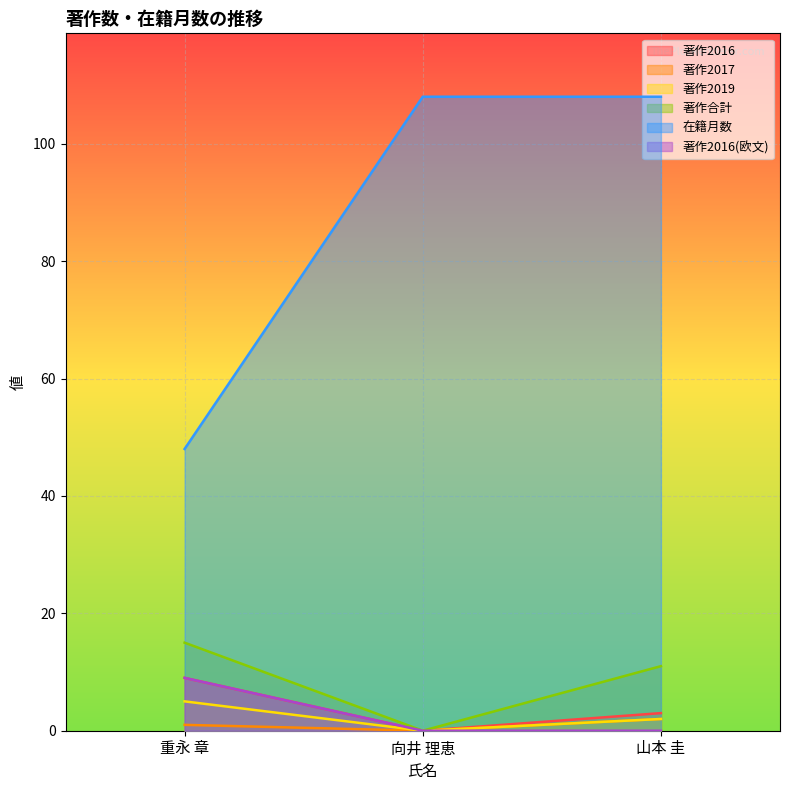

What is the value of the 著作合計 point at the 1st from the left?

15